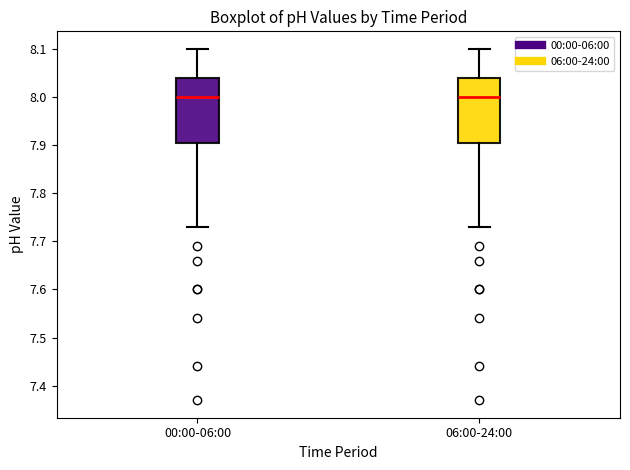

Where does the median line of the box for 06:00-24:00 sit on the y-axis? The values are not printed on the chart, so give them approximately, as read against the axis.

8.00